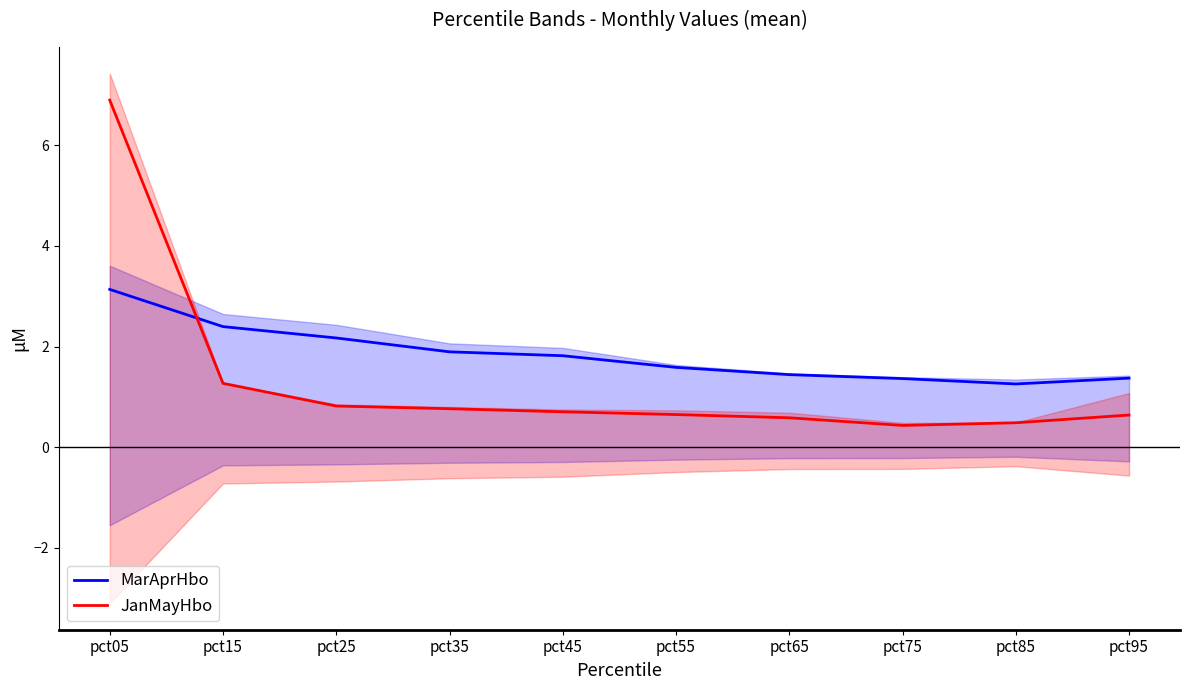

Reading left to right, what are all the values shown in this chart?

MarAprHbo: 3.1	2.4	2.2	1.9	1.8	1.6	1.4	1.4	1.3	1.4
JanMayHbo: 6.9	1.3	0.8	0.8	0.7	0.6	0.6	0.4	0.5	0.6